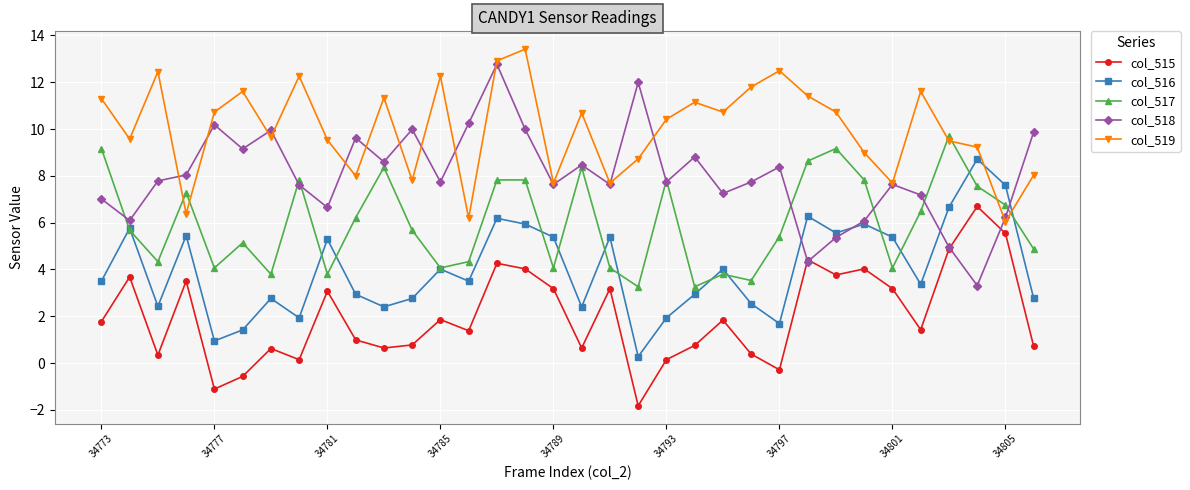

How many lines are shown in the chart?

5